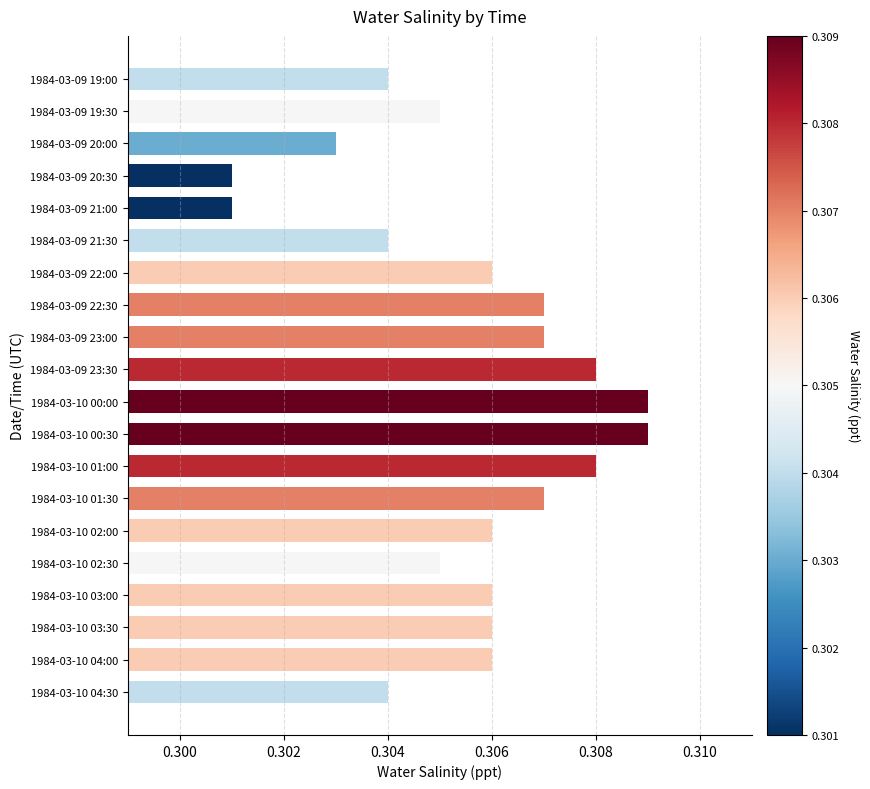

What is the label of the 16th bar from the top?

1984-03-10 02:30